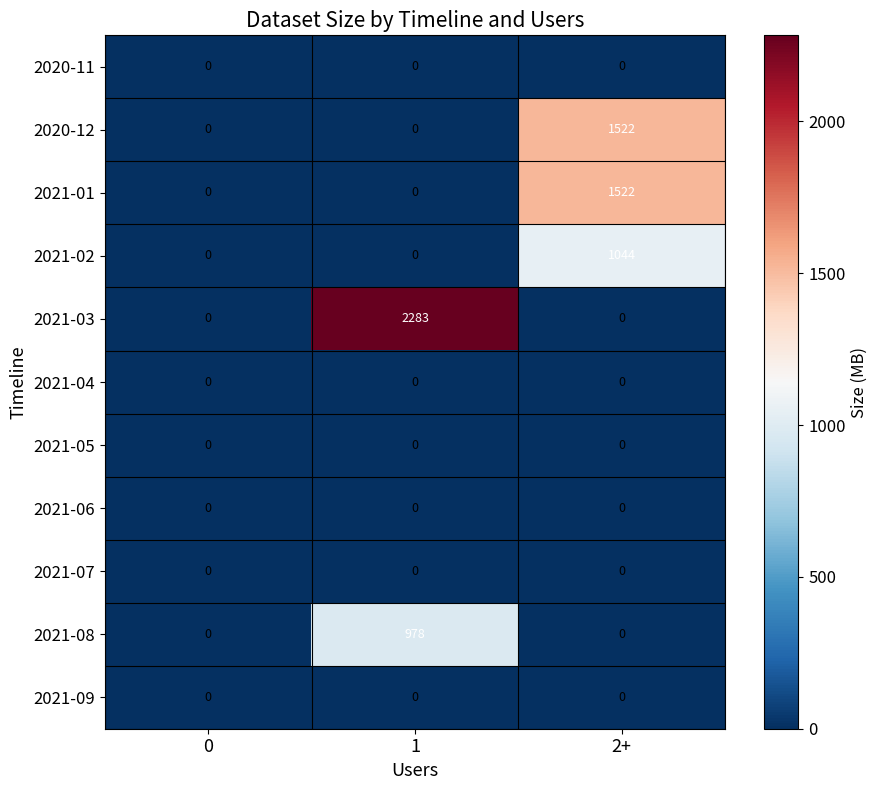

How many data points does each series have?

3